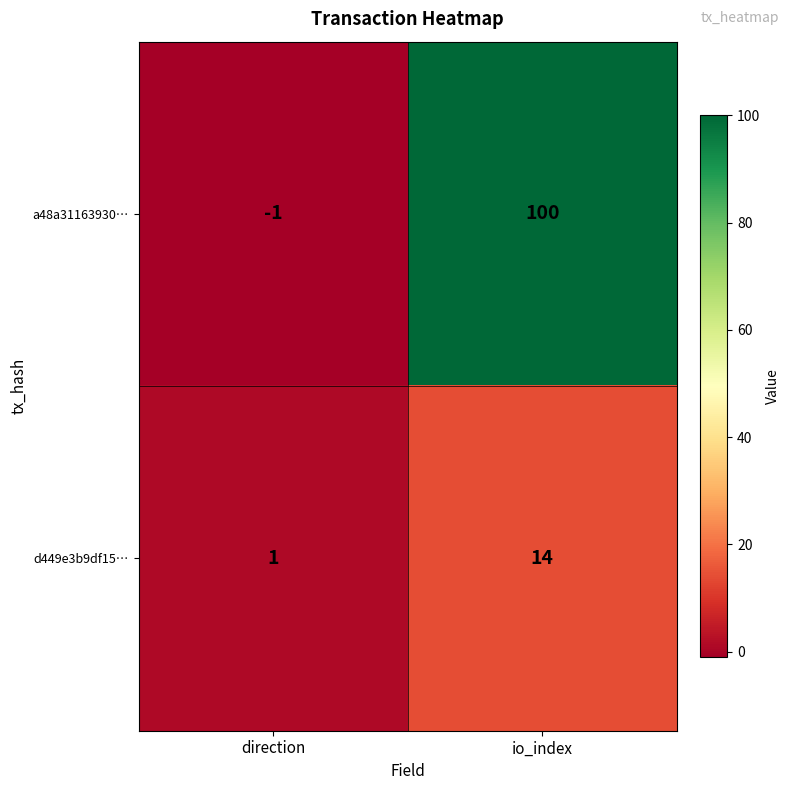

Where is a48a31163930… nearest to the value 49?

direction